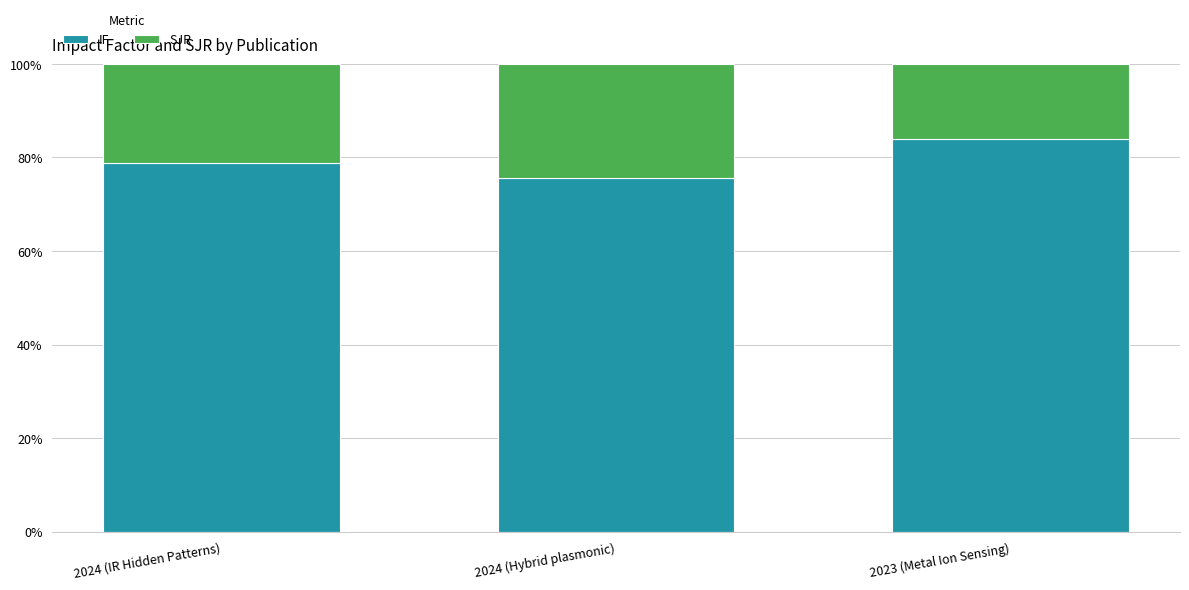

True or false: IF has a value of 78.8 at 2024 (IR Hidden Patterns).

True